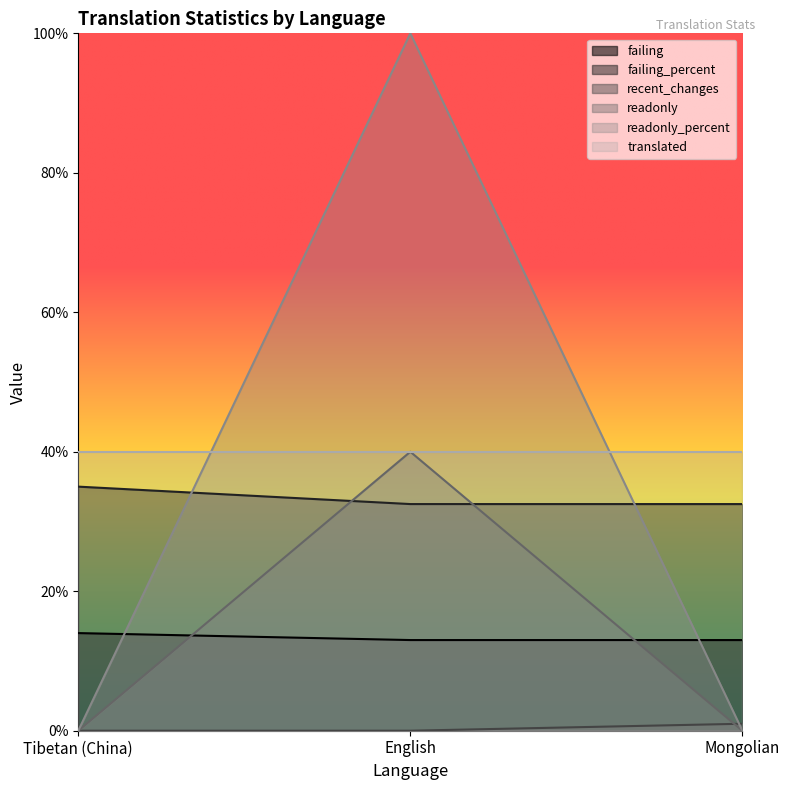

What is the minimum value for failing?

13.0